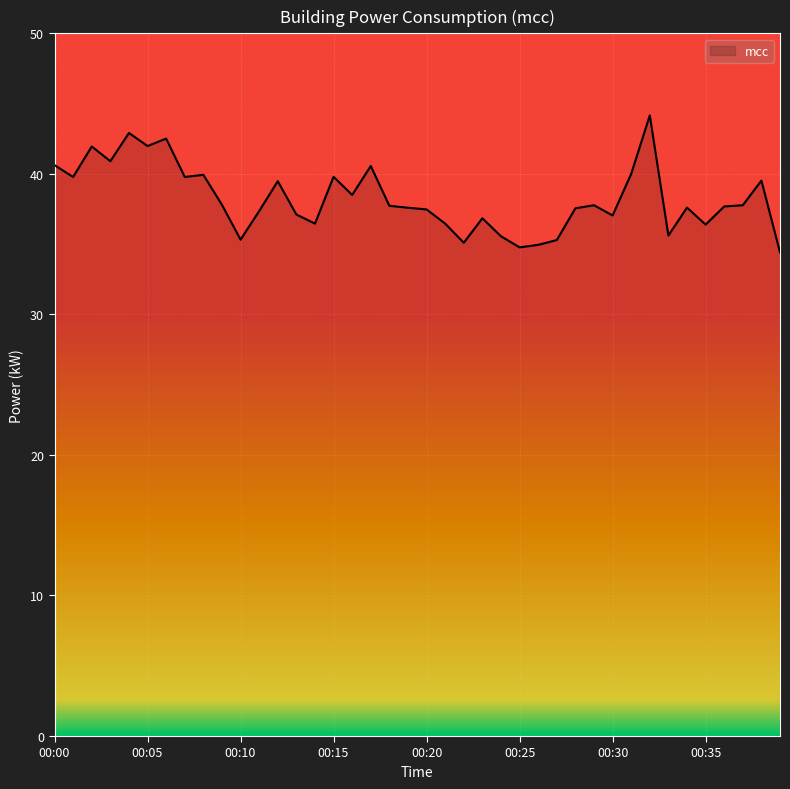

What is the smallest value displayed?

34.4